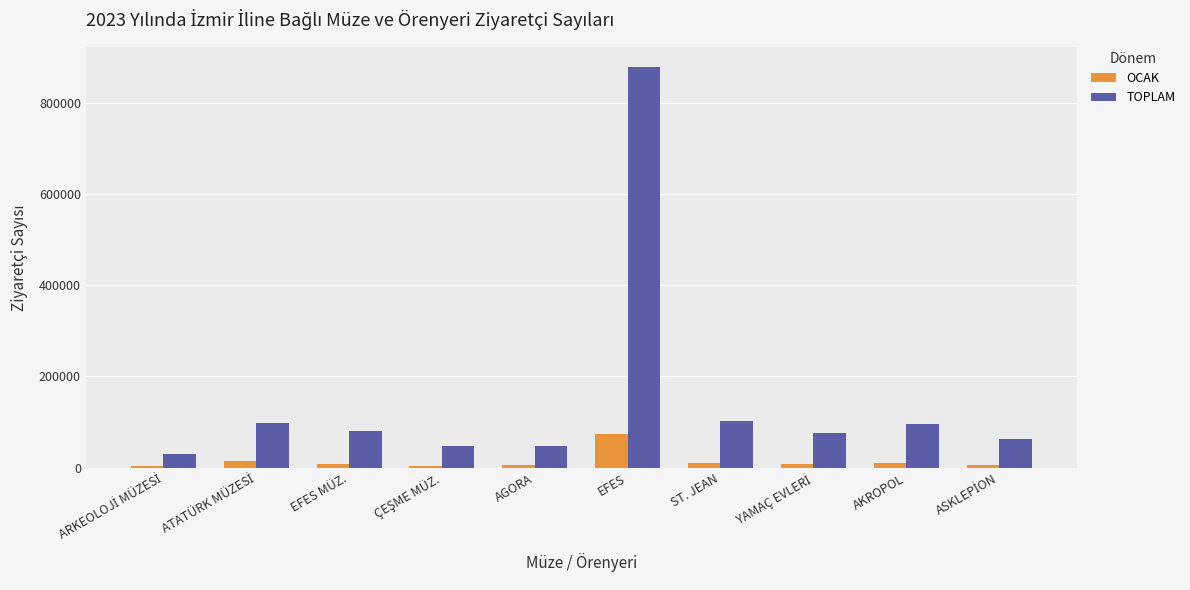

How many bars are there in each group?

2